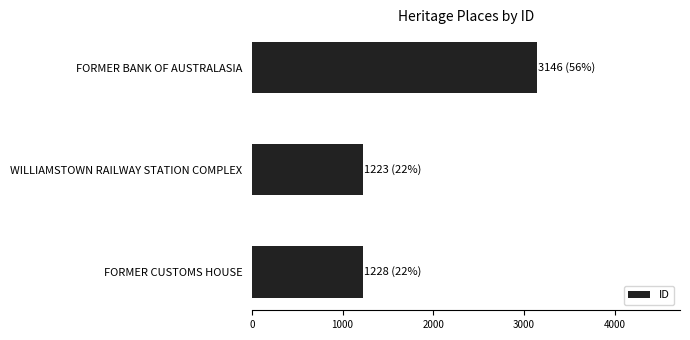

What is the smallest value displayed?

1223